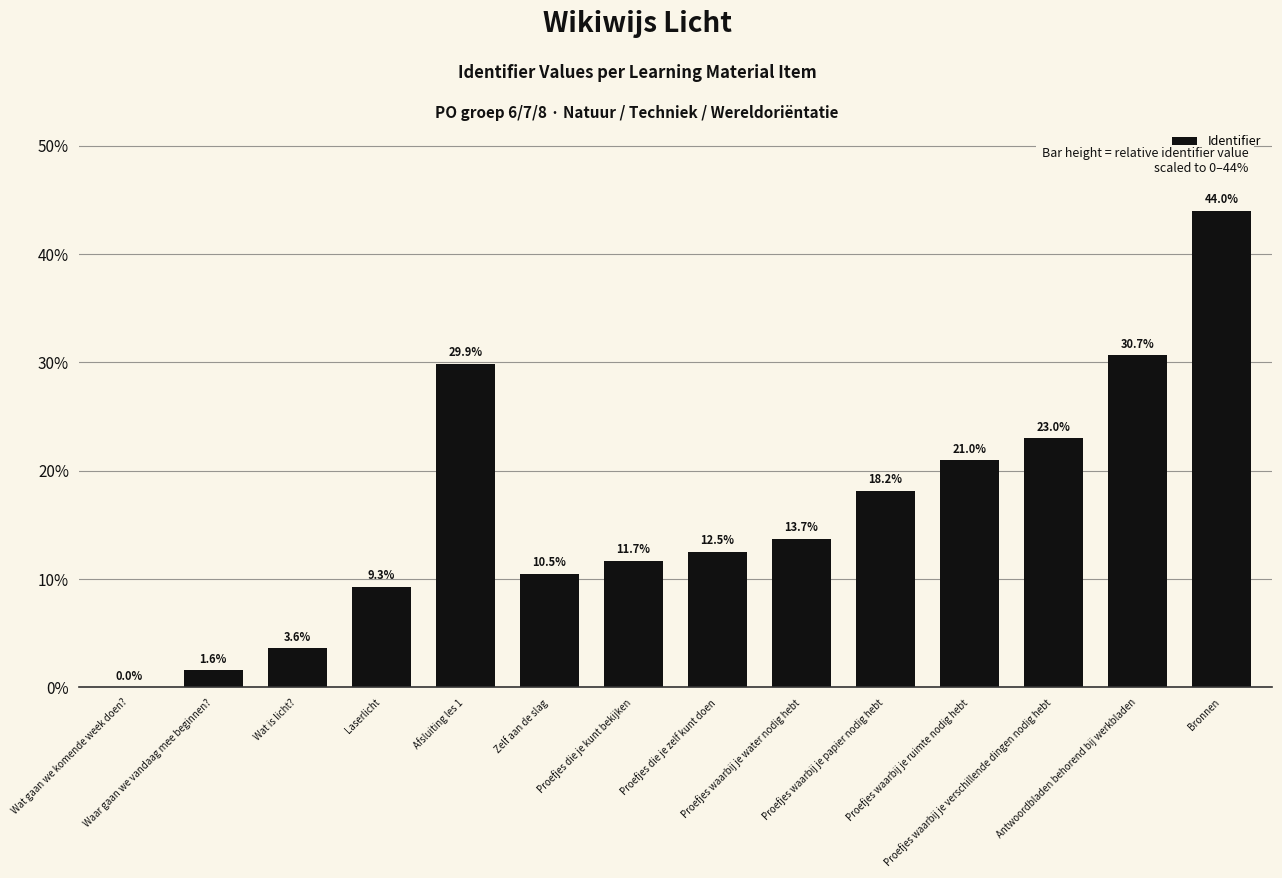

What is the maximum value shown in the chart?

44.0